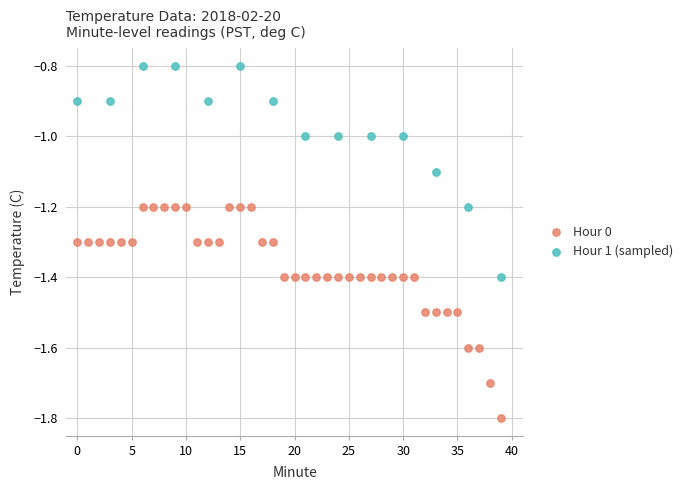

Which series reaches the maximum Y coordinate?

Hour 1 (sampled)